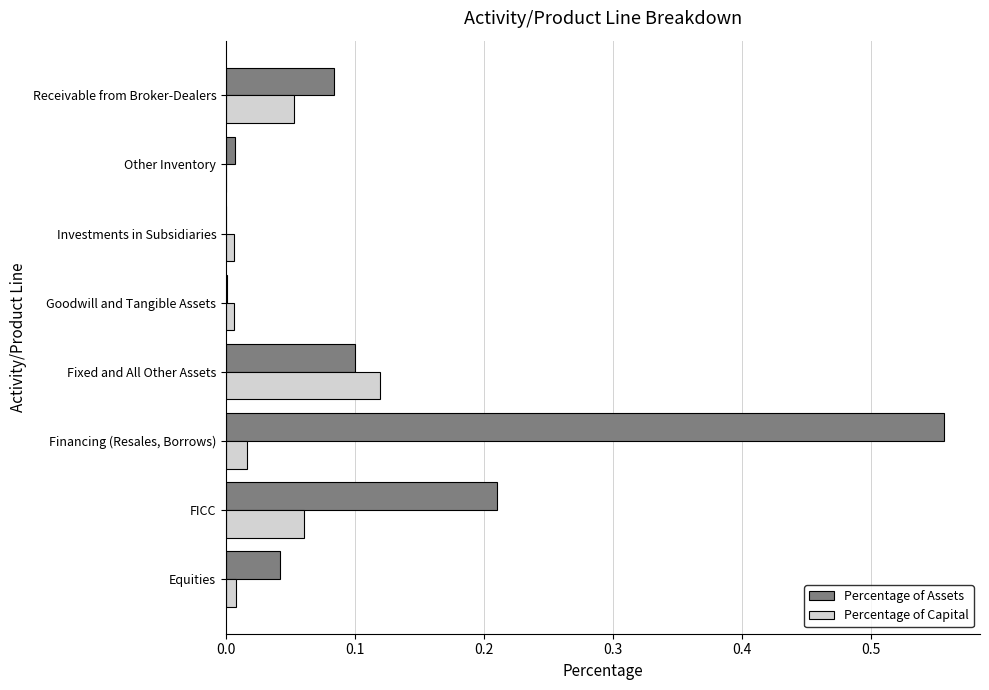

Which series has the largest total across all categories?

Percentage of Assets